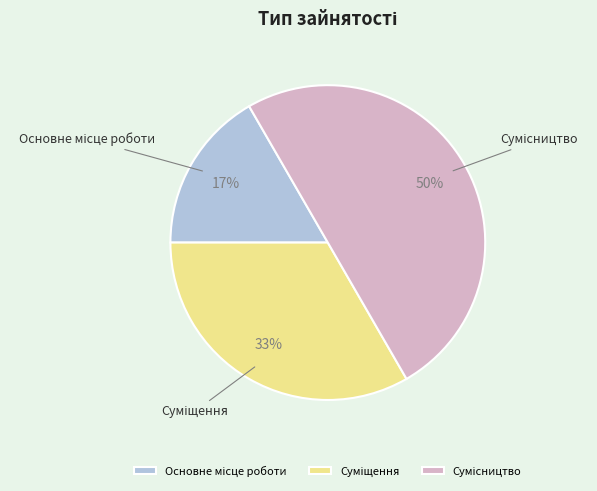

To the nearest percent, what is the average slice percentage?

33%